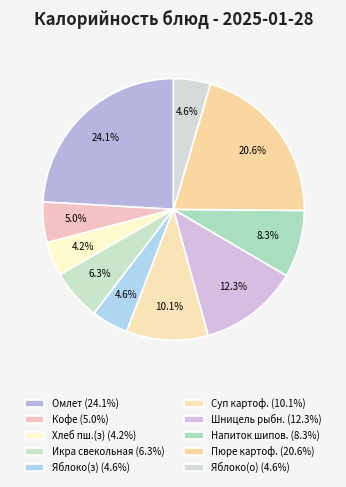

Count the number of slices in the pie.

10